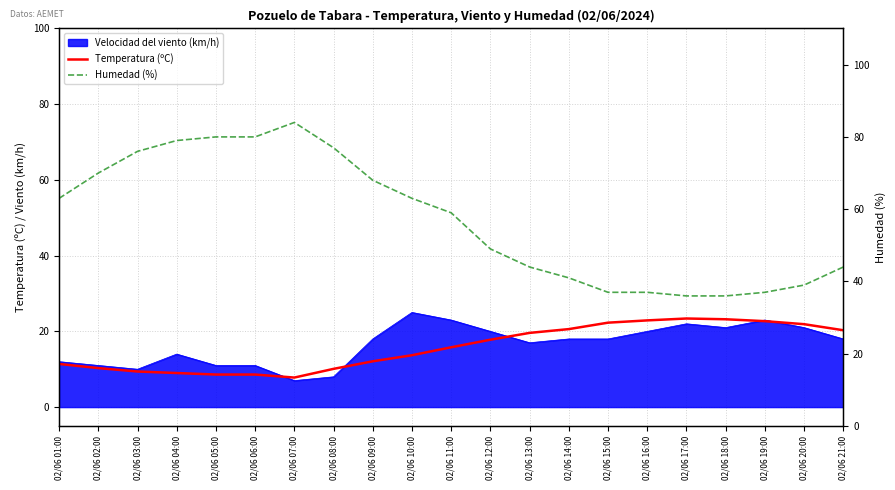

Which series has the largest total across all categories?

Humedad (%)